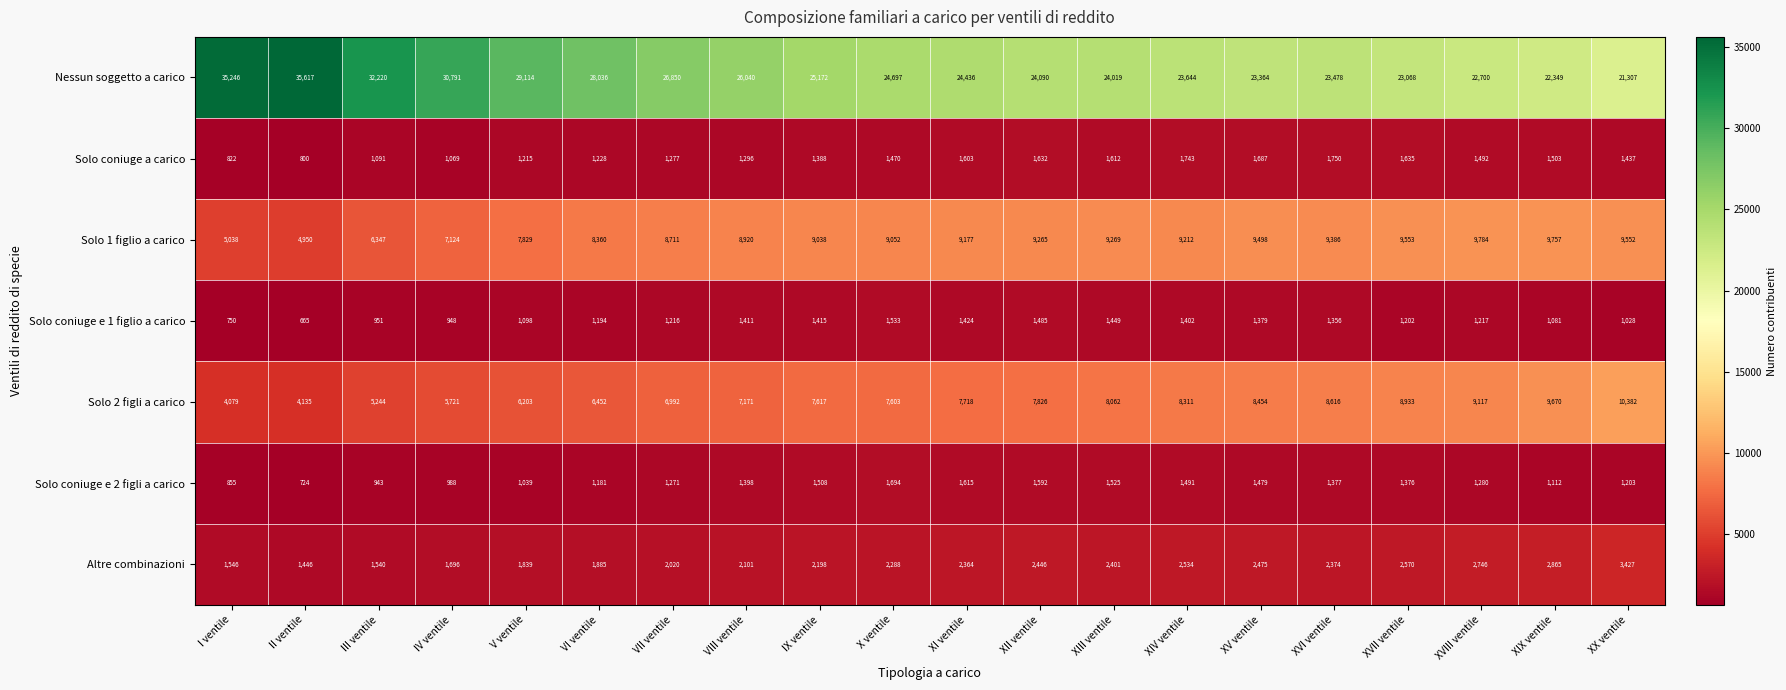

Which series has the largest total across all categories?

Nessun soggetto a carico